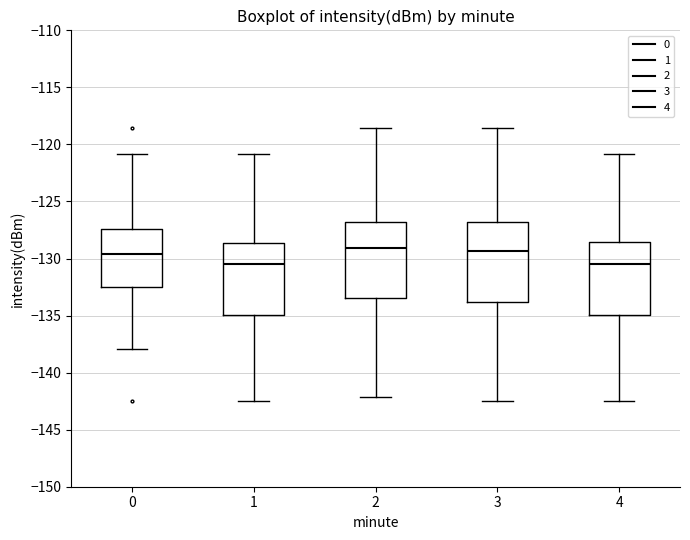

Where is the upper edge of the box at x = 2 on the y-axis? The values are not printed on the chart, so give them approximately, as read against the axis.

-127.0